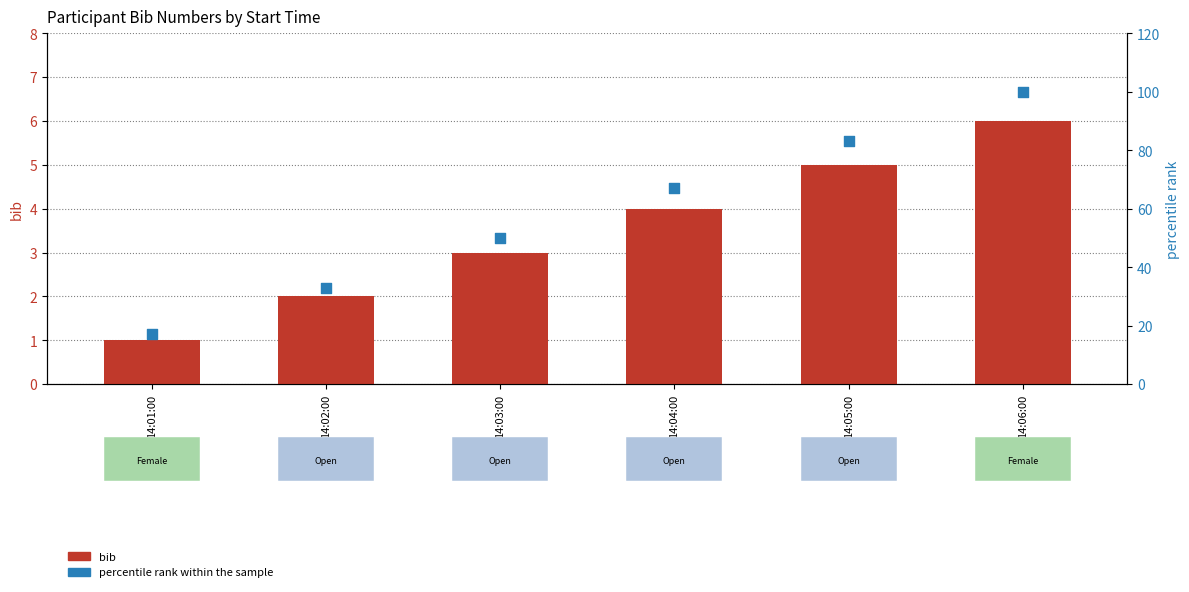

Which series reaches the maximum Y coordinate?

percentile rank within the sample